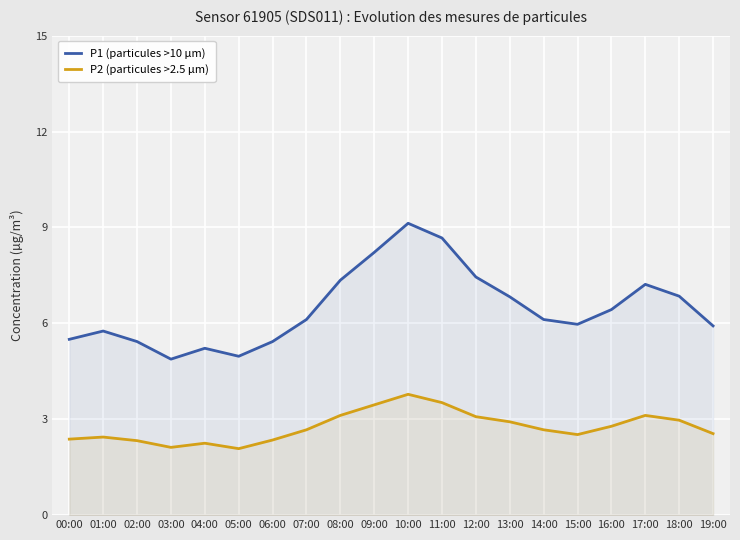

True or false: P1 (particules >10 µm) and P2 (particules >2.5 µm) cross at least once.

False